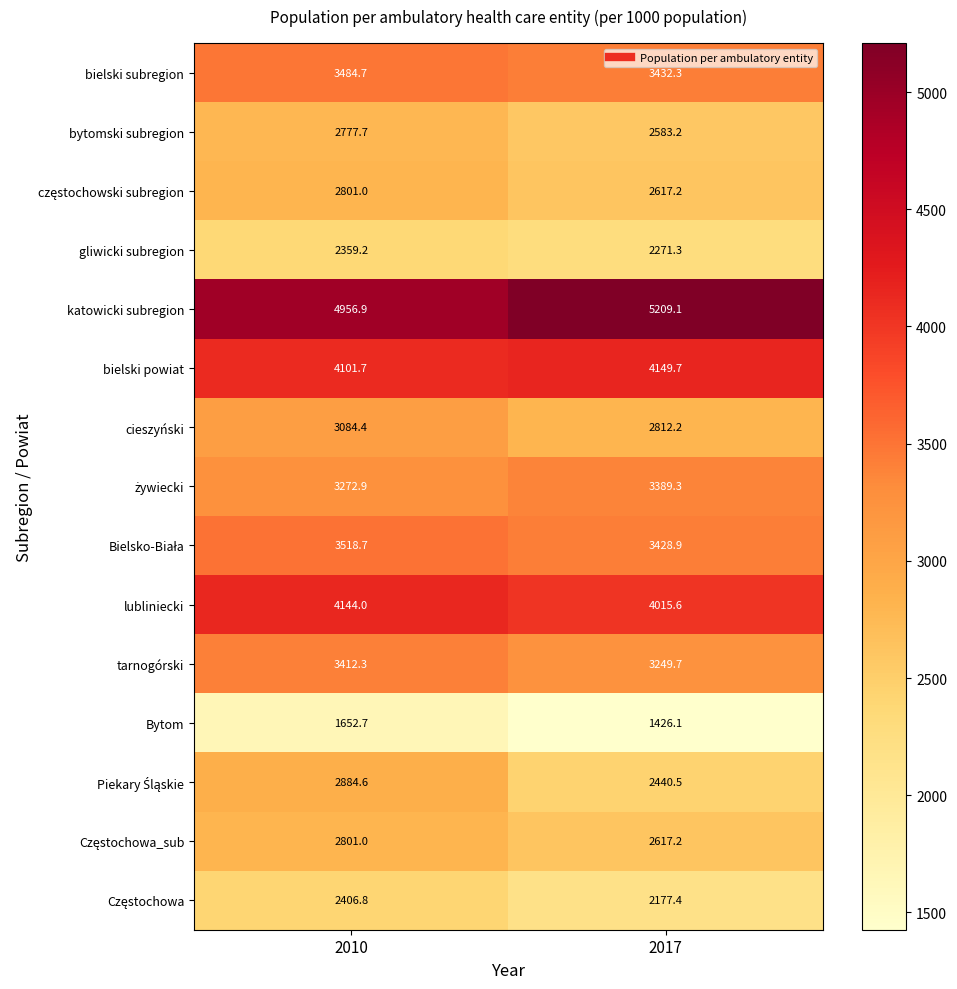

What is the sum of all tarnogórski values?

6662.0